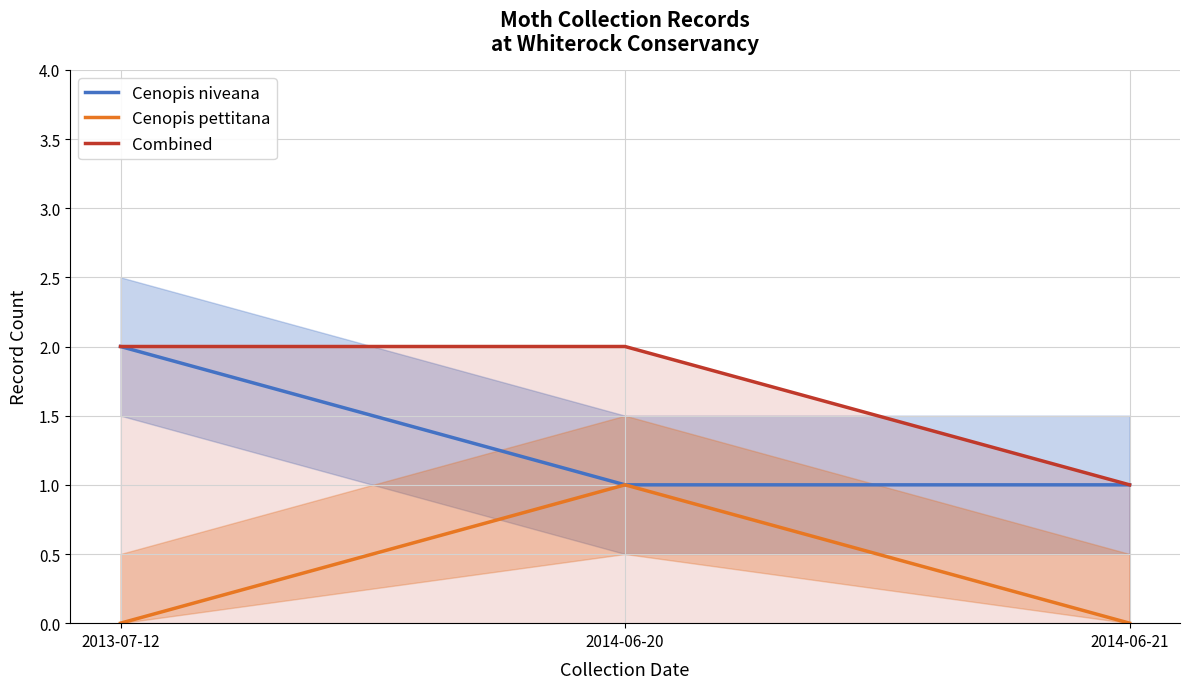

Is the value of Cenopis niveana at 2014-06-21 greater than the value of Combined at 2014-06-20?

No